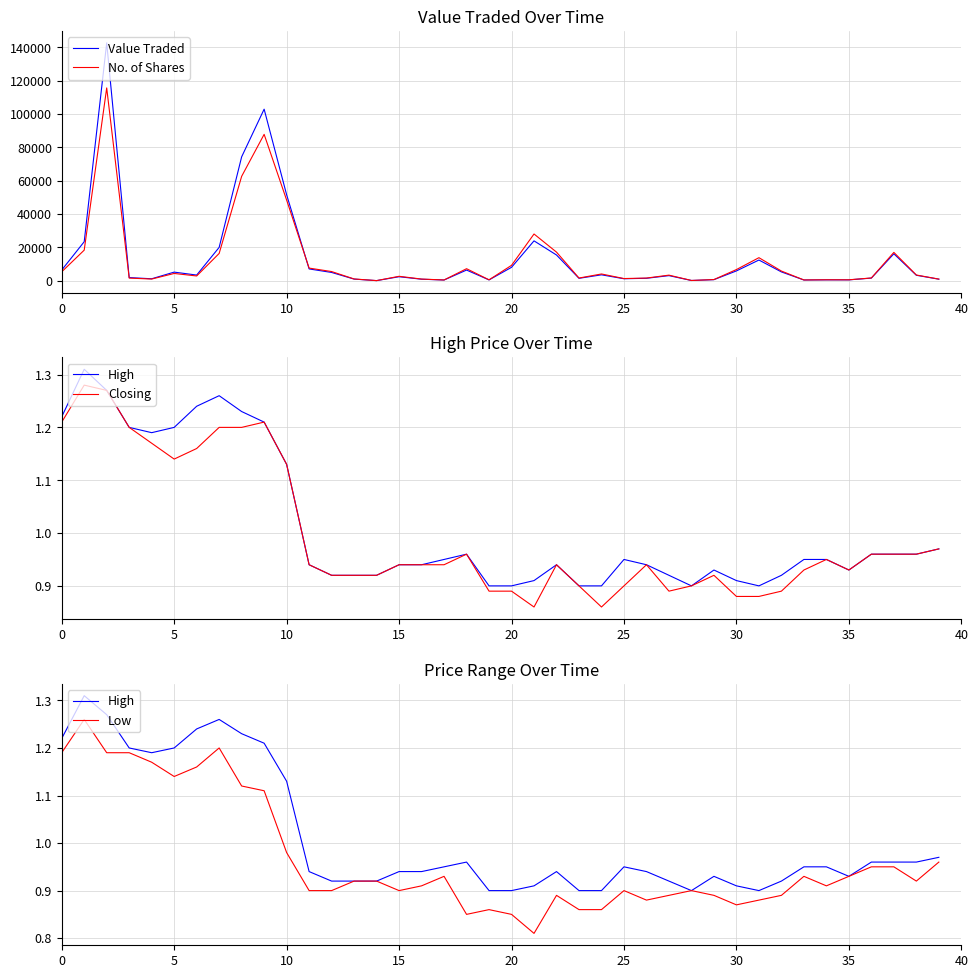

Which series has the largest range (max minus min)?

Value Traded